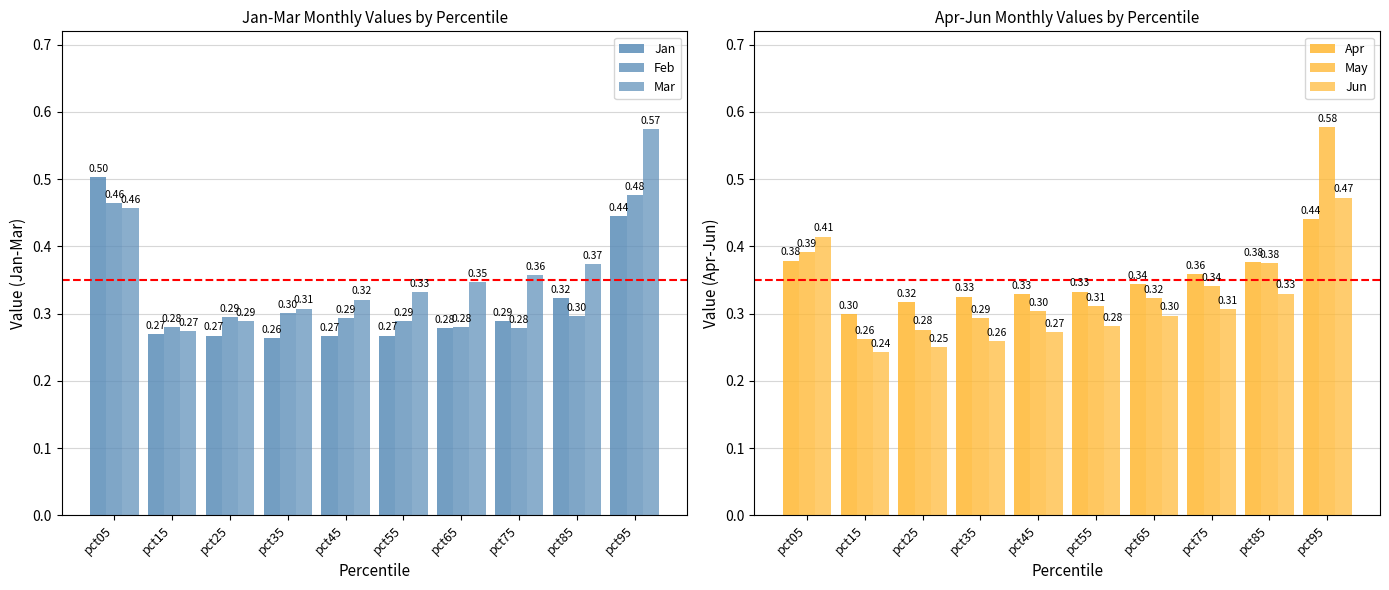

Where is Jun nearest to the value 0?

pct15